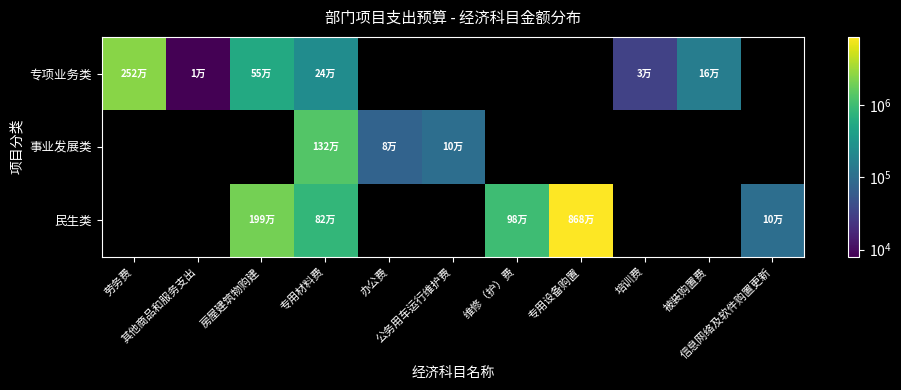

What is the spread (max minus min) of values at 办公费?

75000.0